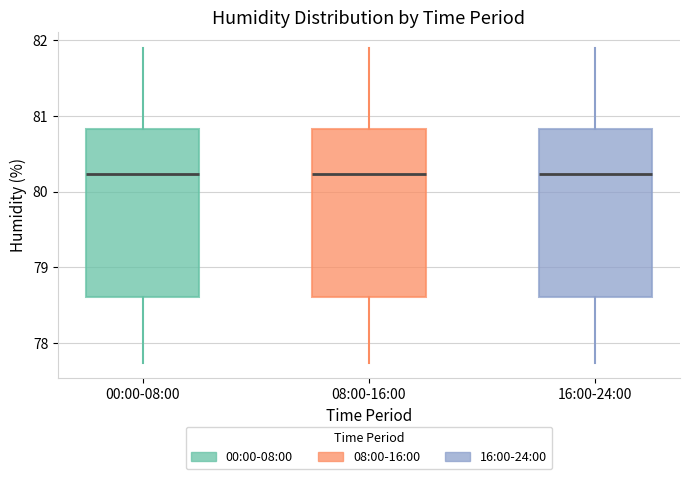

Reading left to right, transcribe this box plot: for each box, give where its median line is, the range the box spans, and where its two whiskers end, as read against the y-axis. The values are not printed on the chart, so give them approximately, as read against the axis.

00:00-08:00: median 80.2, box 78.6 to 80.8, whiskers 77.7 to 81.9
08:00-16:00: median 80.2, box 78.6 to 80.8, whiskers 77.7 to 81.9
16:00-24:00: median 80.2, box 78.6 to 80.8, whiskers 77.7 to 81.9